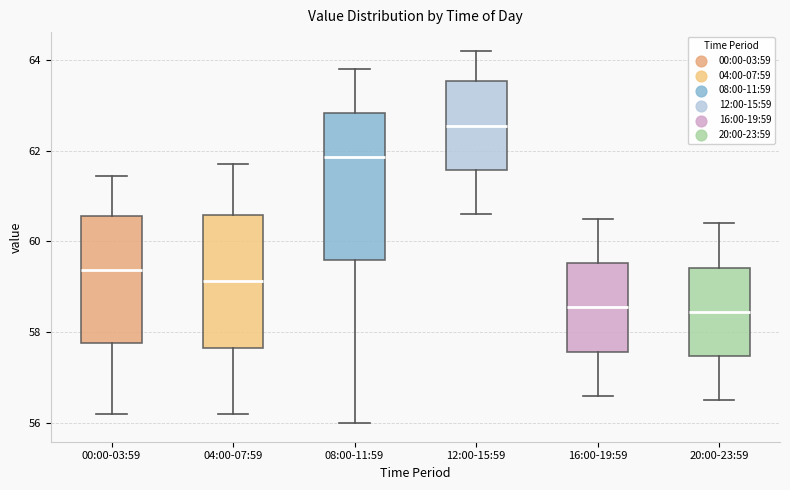

Reading left to right, read every box against the y-axis: the position of its median line, the range the box covers, and the ends of its whiskers. The values are not printed on the chart, so give them approximately, as read against the axis.

00:00-03:59: median 59.4, box 57.8 to 60.6, whiskers 56.2 to 61.4
04:00-07:59: median 59.2, box 57.6 to 60.6, whiskers 56.2 to 61.8
08:00-11:59: median 61.8, box 59.6 to 62.8, whiskers 56.0 to 63.8
12:00-15:59: median 62.6, box 61.6 to 63.6, whiskers 60.6 to 64.2
16:00-19:59: median 58.6, box 57.6 to 59.6, whiskers 56.6 to 60.6
20:00-23:59: median 58.4, box 57.4 to 59.4, whiskers 56.6 to 60.4